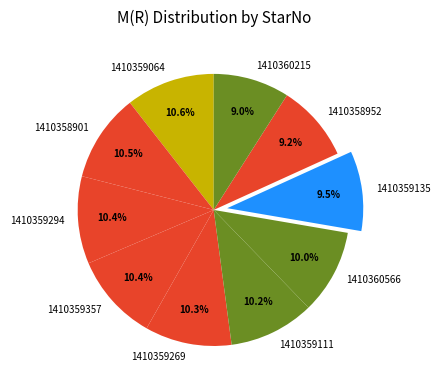

To the nearest percent, what portion does 1410360566 represent?

10%